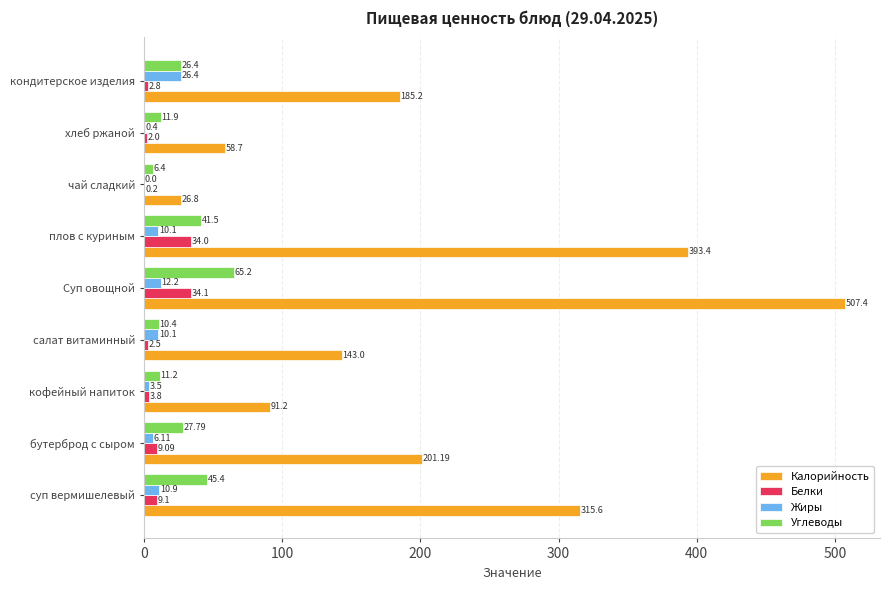

Between бутерброд с сыром and салат витаминный, which series saw the biggest shift?

Калорийность